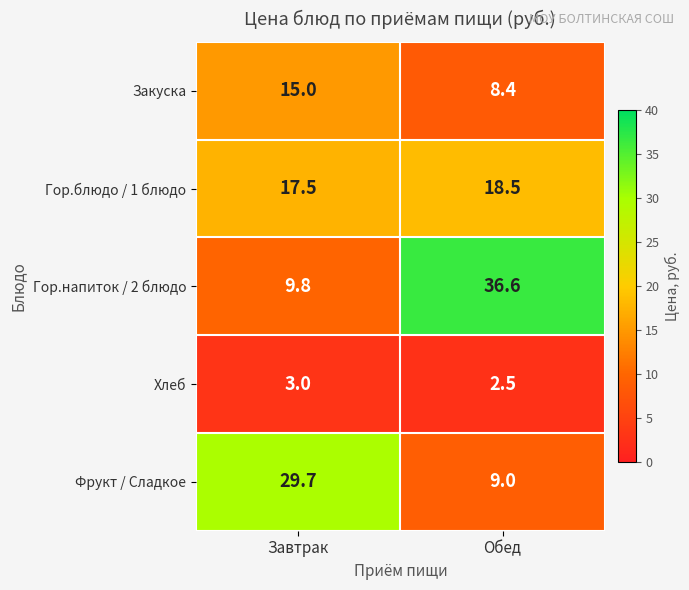

The value of Гор.напиток / 2 блюдо at Обед is 58.3. True or false?

False